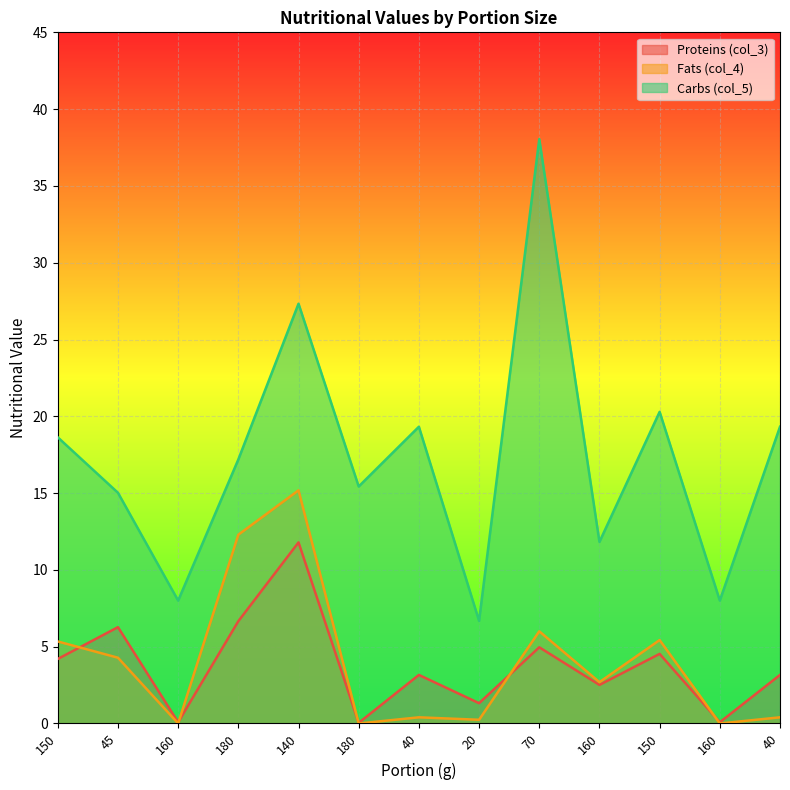

What is the highest value of the col_3 series?

11.8